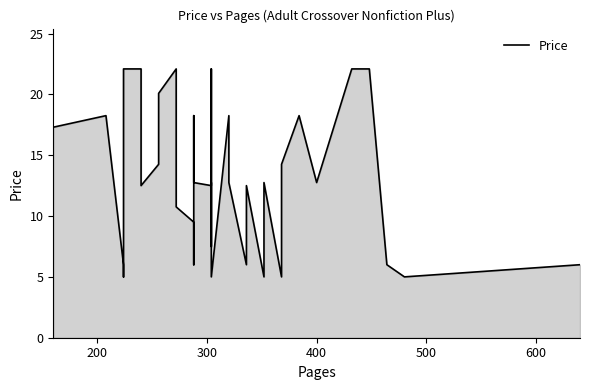

What is the value of the 34th point from the left?

18.2